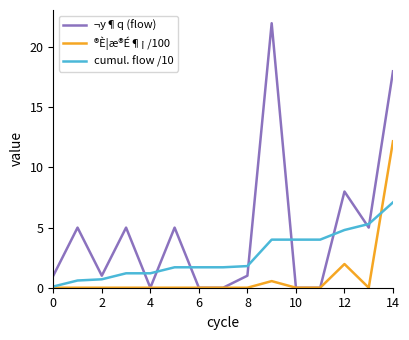

Which series has the largest total across all categories?

¬y¶q (flow)